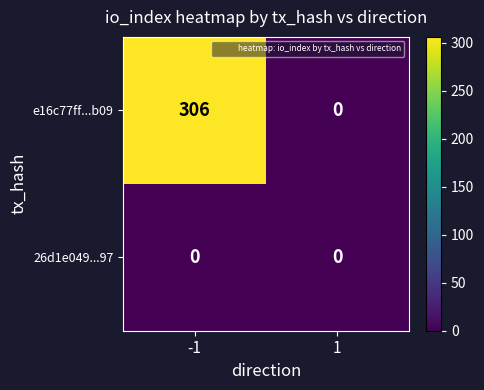

At how many categories does at least one series exceed 25?

1